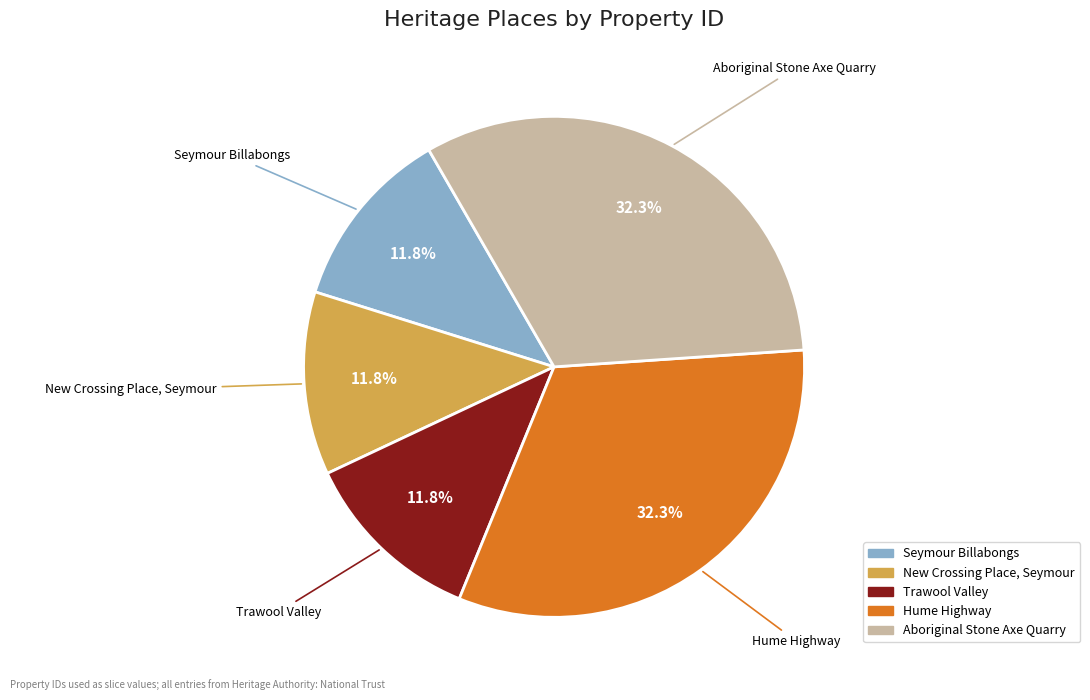

To the nearest percent, what percentage of the pie is Aboriginal Stone Axe Quarry?

32%